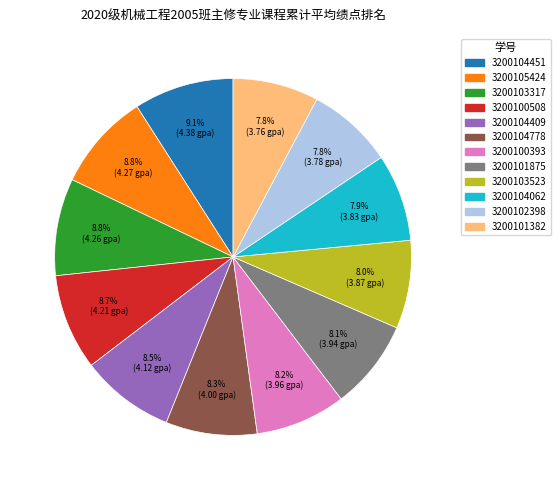

What portion of the pie excludes 3200104451?

90.9%